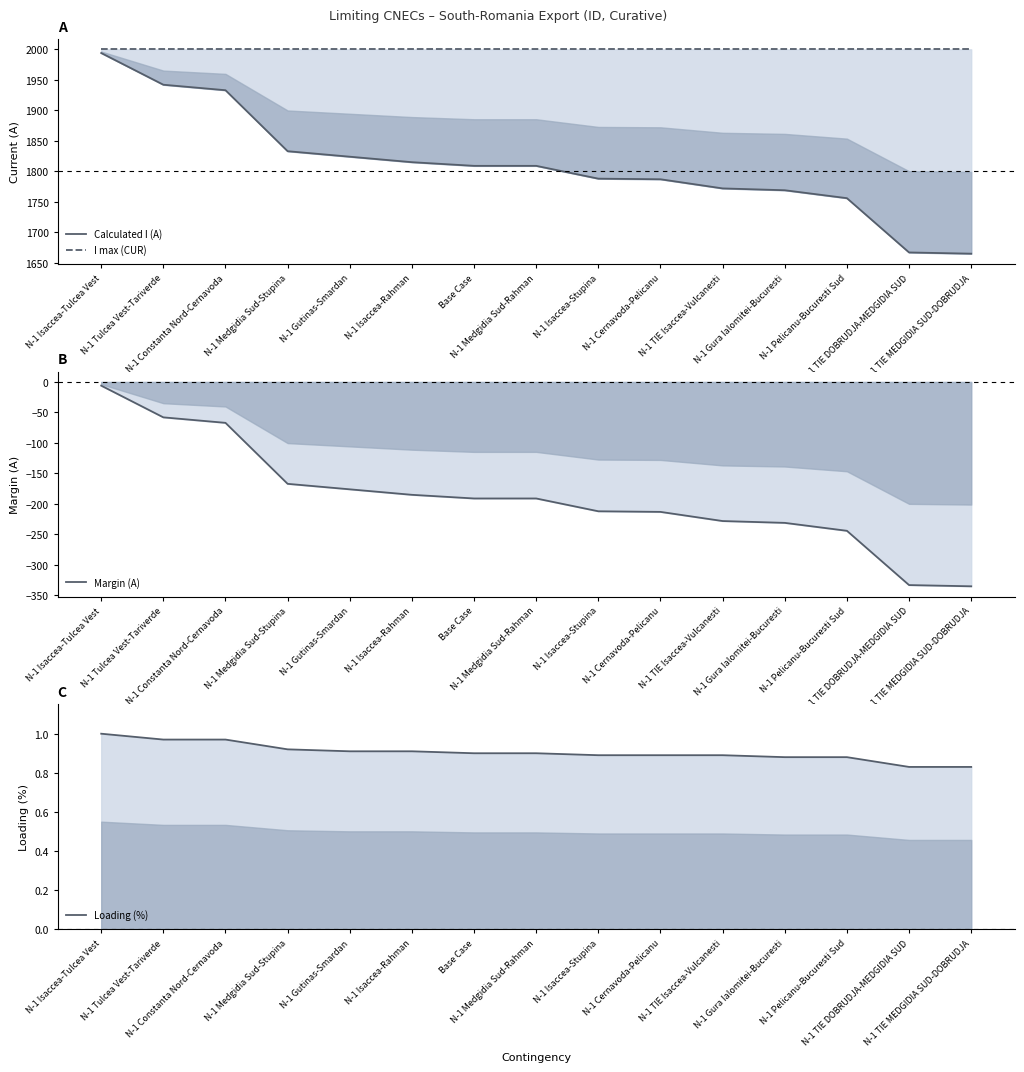

What is the average value of the Loading (%) series?

0.9